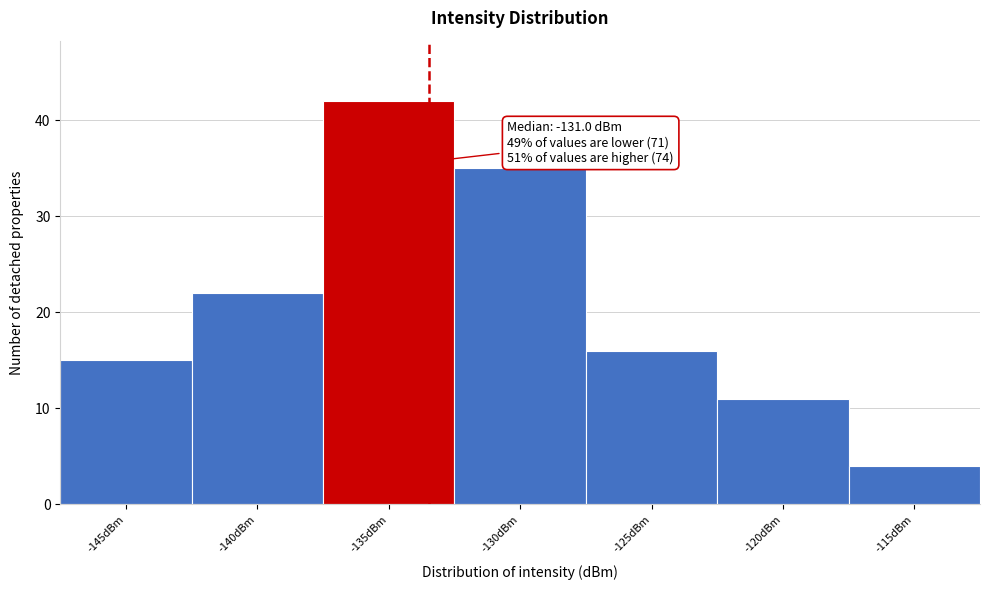

Reading left to right, list all the values displayed in this chart.

-145dBm=15	-140dBm=22	-135dBm=42	-130dBm=35	-125dBm=16	-120dBm=11	-115dBm=4